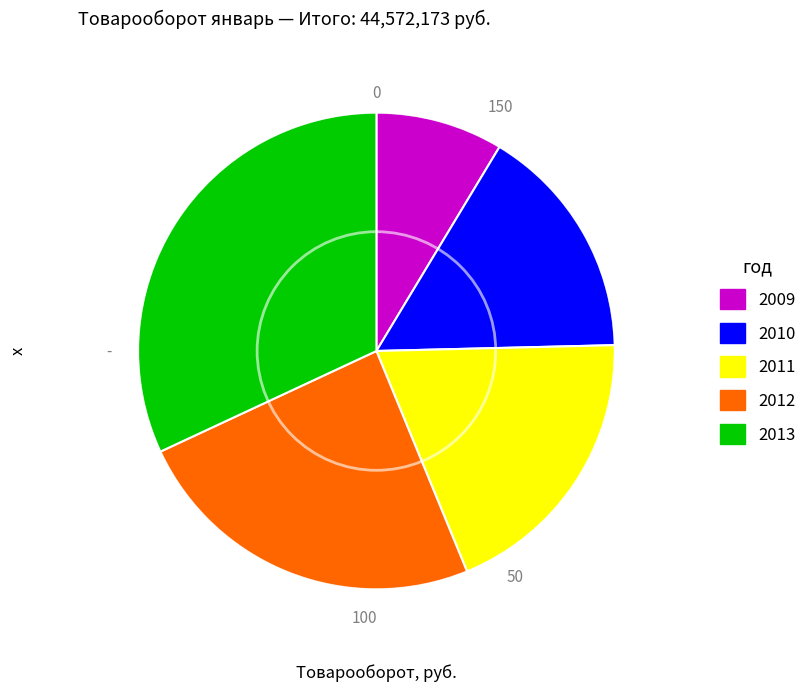

Approximately how many times larger is the value at 2012 compared to 2009?

2.8